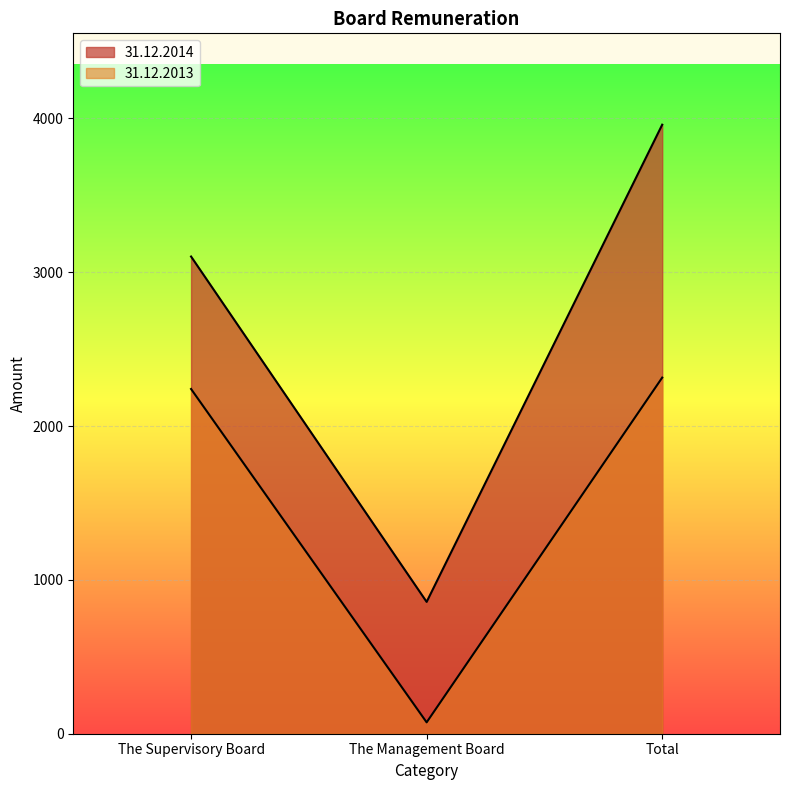

Which has a higher value, Total or The Supervisory Board?

Total